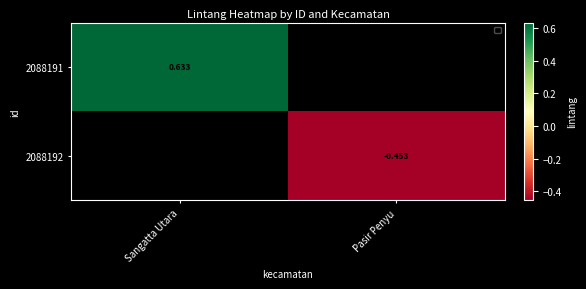

How many categories are shown in the chart?

2